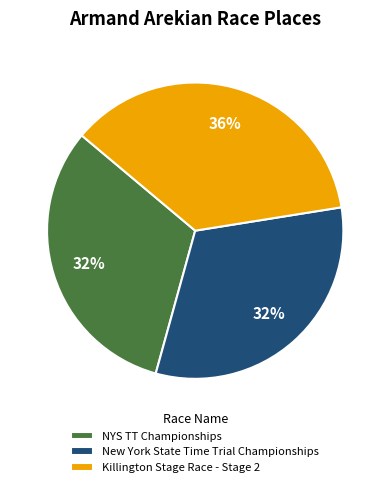

What is the ratio of the value at NYS TT Championships to the value at New York State Time Trial Championships?

1.0